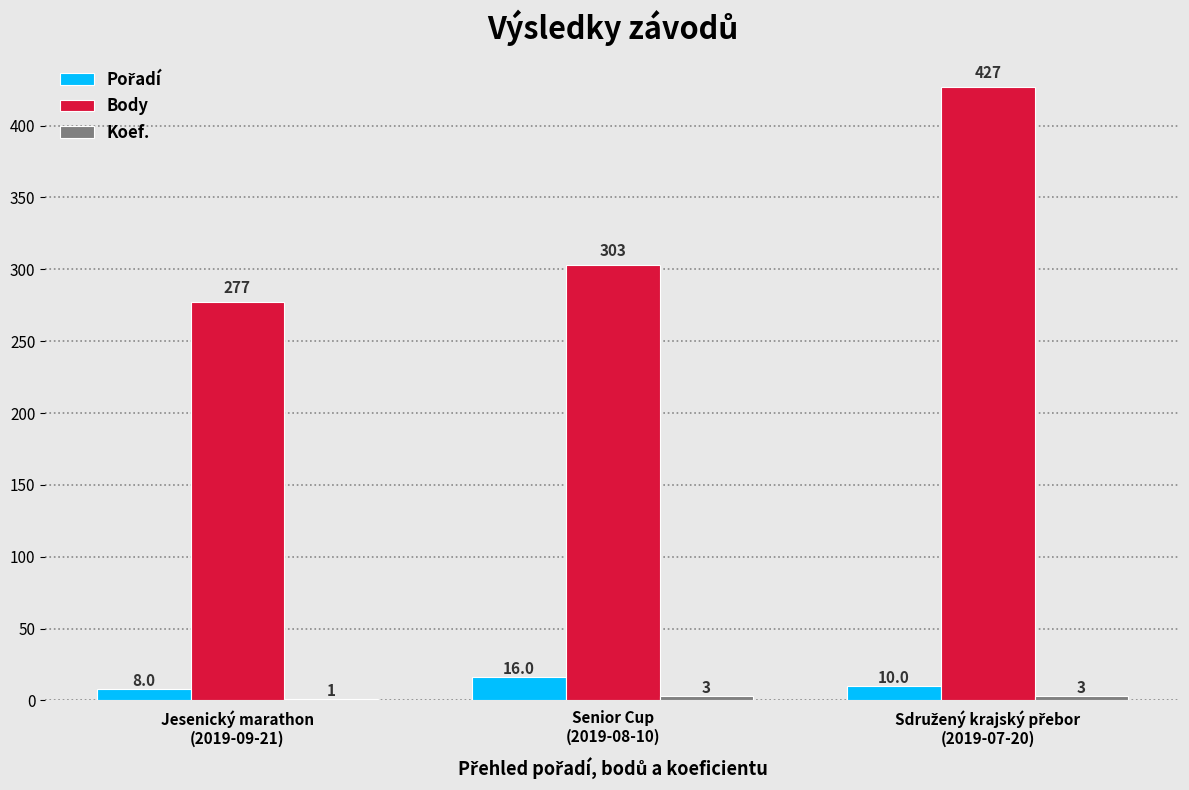

Which series has the largest total across all categories?

Body